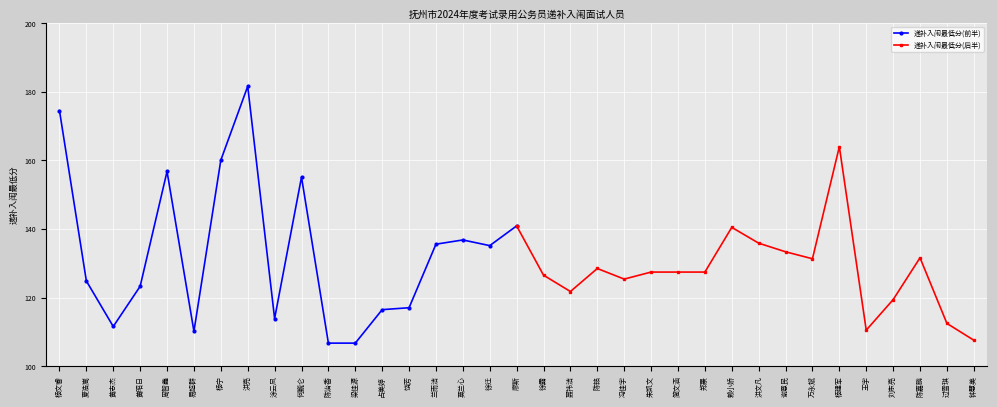

Where is the first local minimum for 递补入闱最低分(后半)?

聂祎洁